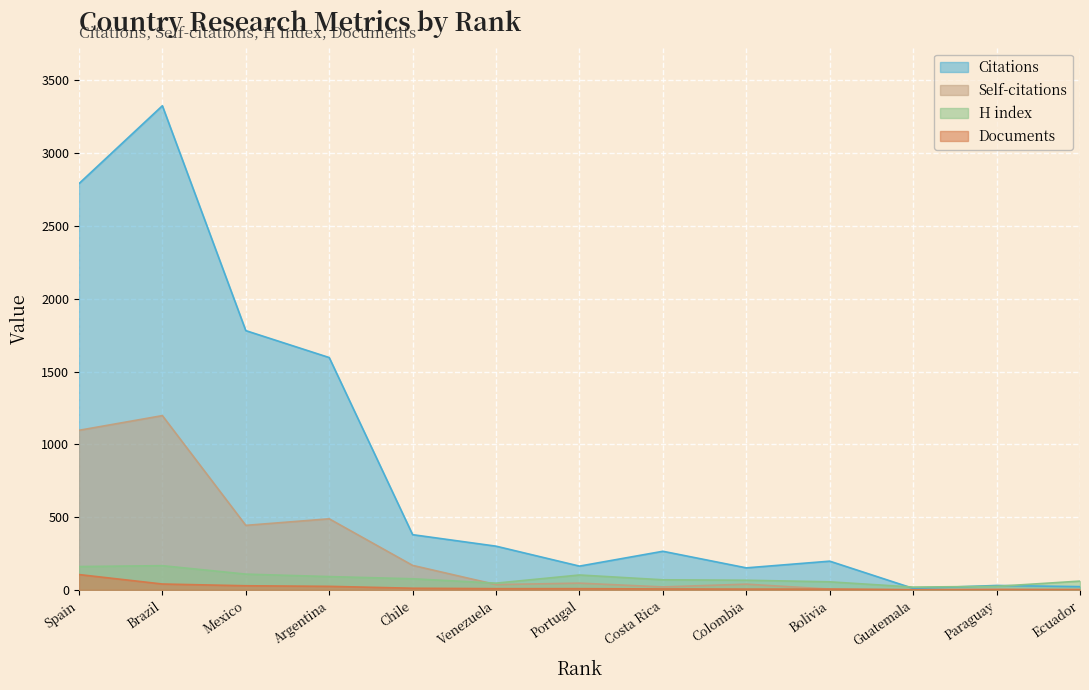

Which category has the highest value across all series?

Brazil